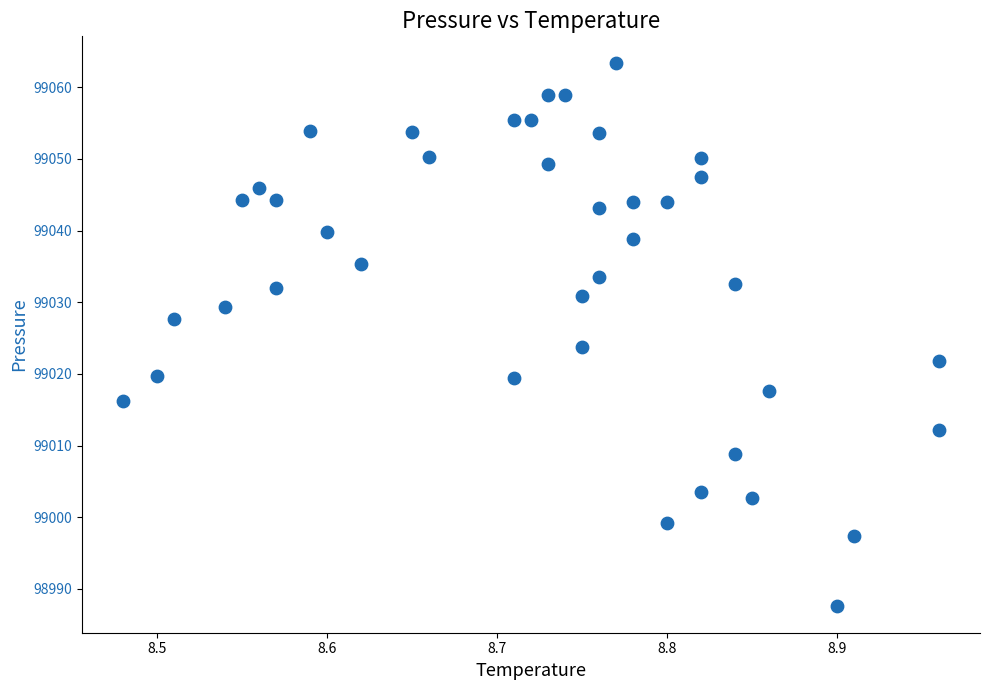

What Y value in the scatter plot is closest to 99025?

99023.8